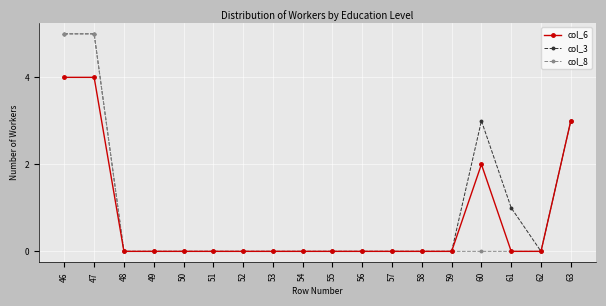

Which series has the largest total across all categories?

col_3